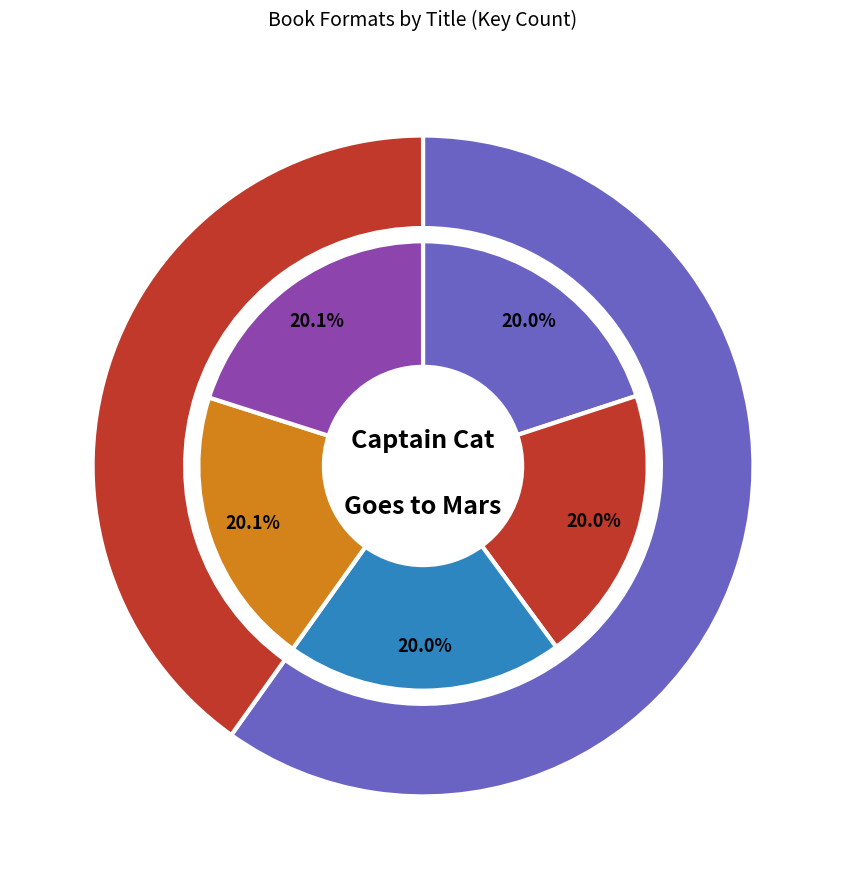

How many segments does this pie chart have?

5